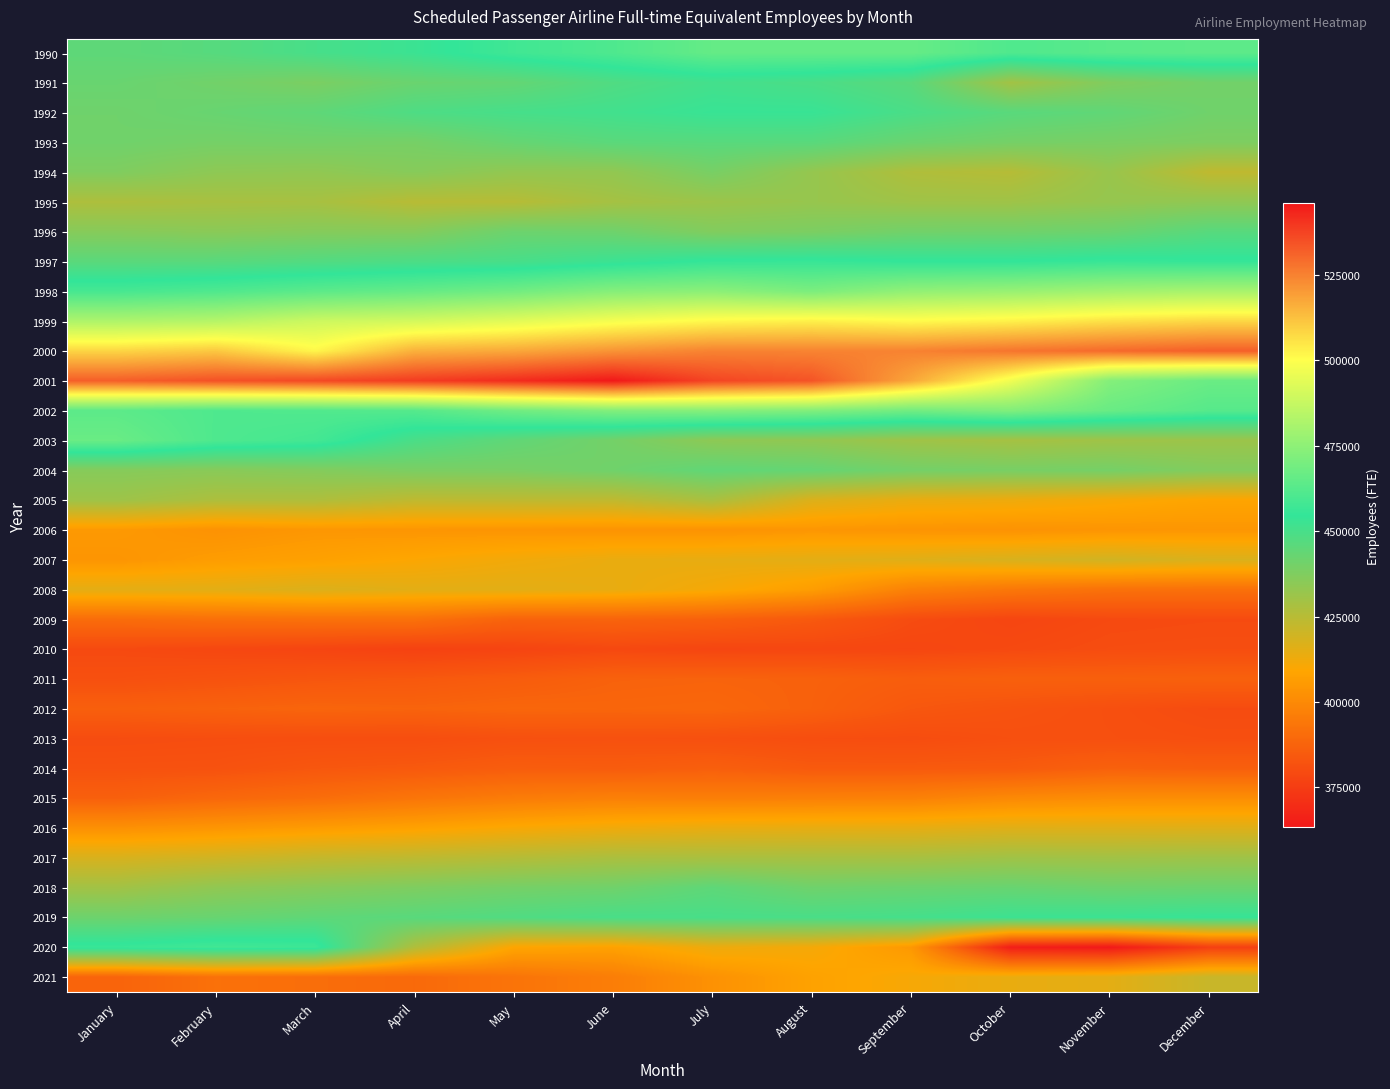

Which label corresponds to the largest value in the chart?

June